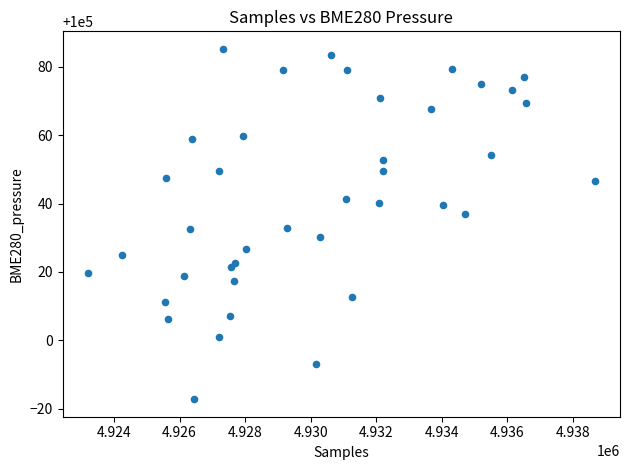

What is the range of Y values (max minus min)?

102.5